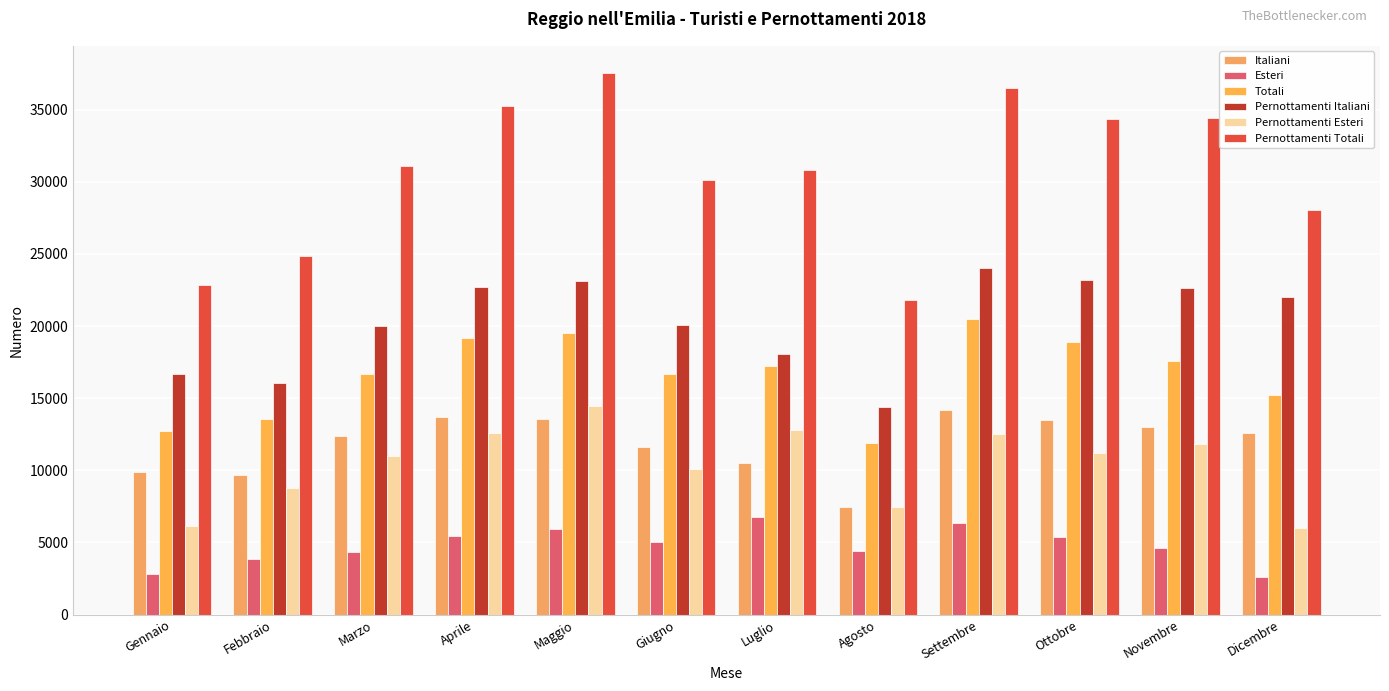

Reading right to left, extract all data points from this chart.

Italiani: 12606	12970	13515	14175	7479	10483	11644	13548	13708	12348	9668	9882
Esteri: 2591	4635	5402	6334	4391	6751	4999	5963	5458	4323	3865	2833
Totali: 15197	17605	18917	20509	11870	17234	16643	19511	19166	16671	13533	12715
Pernottamenti Italiani: 22039	22633	23166	24035	14353	18043	20074	23109	22726	20033	16053	16709
Pernottamenti Esteri: 5977	11803	11210	12494	7447	12772	10065	14434	12553	11025	8766	6128
Pernottamenti Totali: 28016	34436	34376	36529	21800	30815	30139	37543	35279	31058	24819	22837